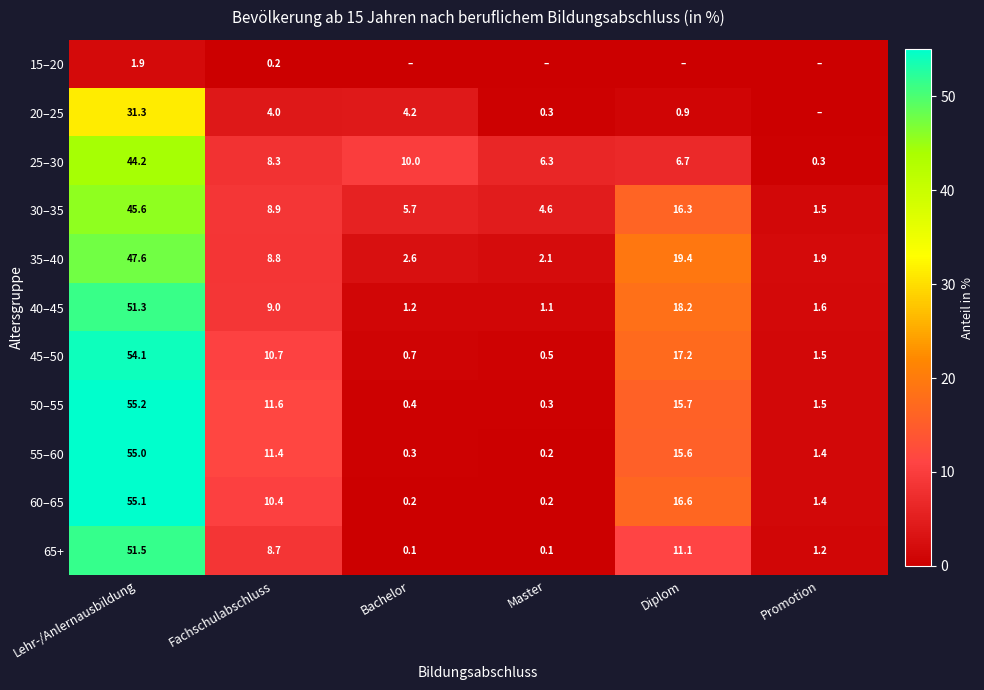

What is the sum of all 35–40 values?

82.4